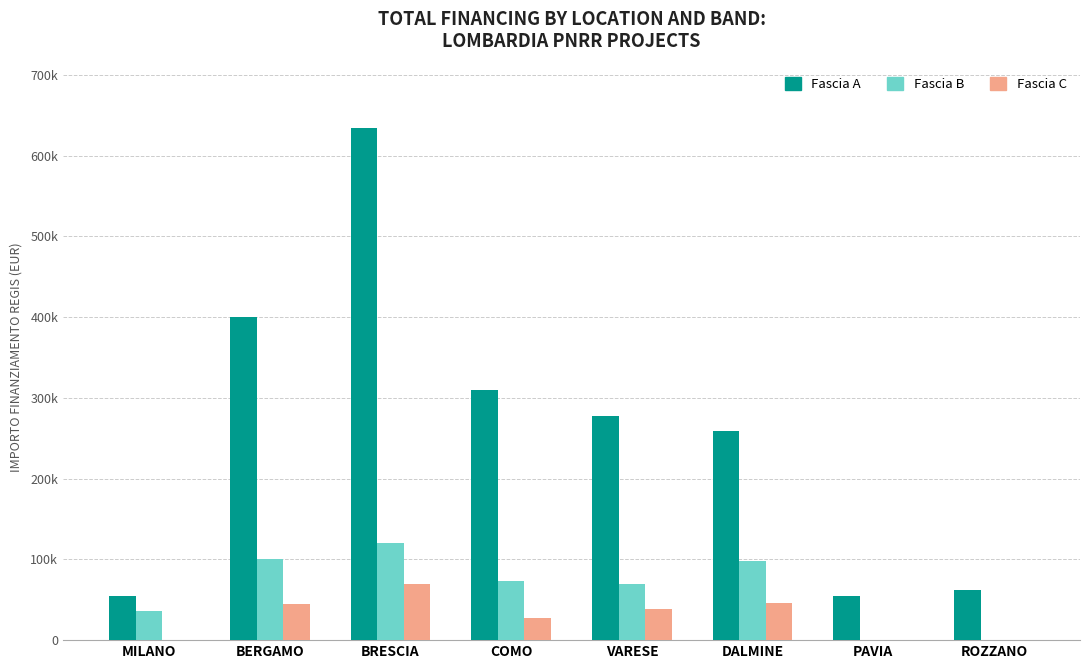

What is the spread (max minus min) of values at DALMINE?

212000.1